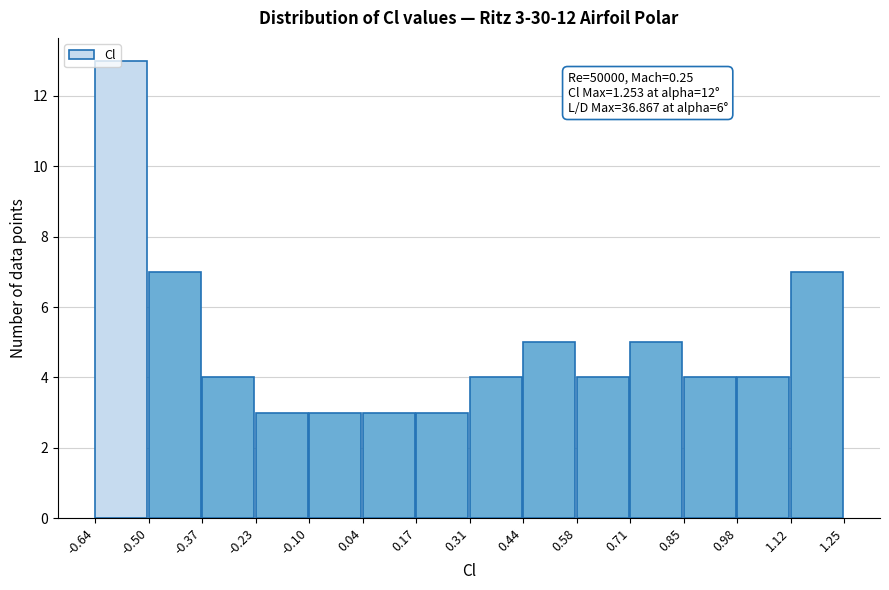

Which range on the x-axis has the tallest bar?

-0.64 to -0.50